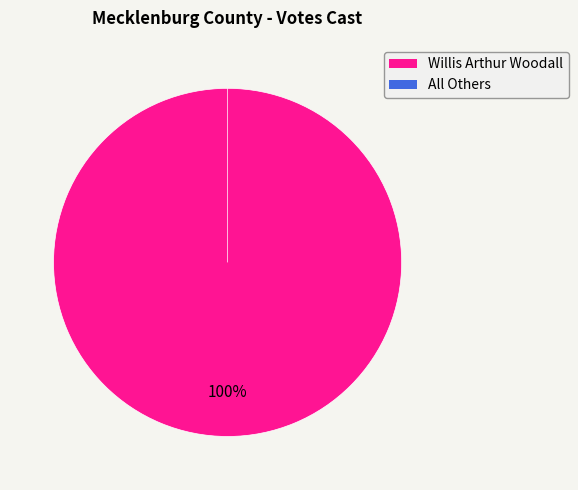

What is the majority slice?

Willis Arthur Woodall